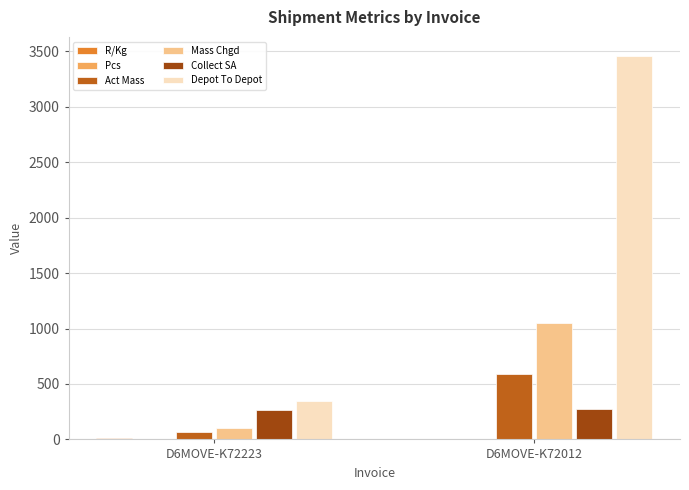

What is the total value across all series at D6MOVE-K72223?

800.5